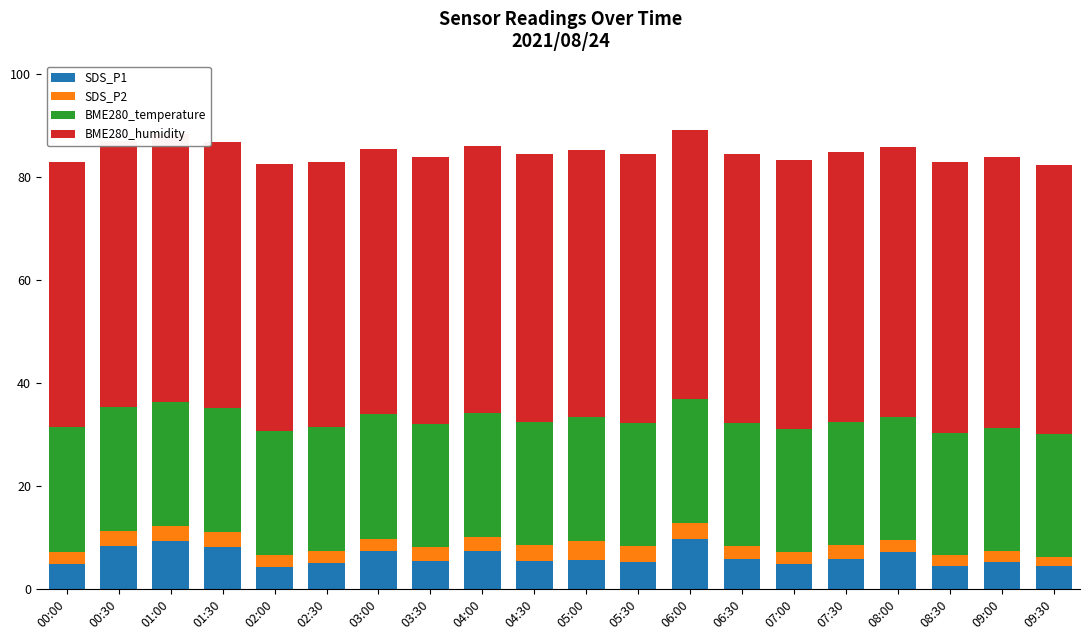

What is the total value across all series at 06:30?

84.4